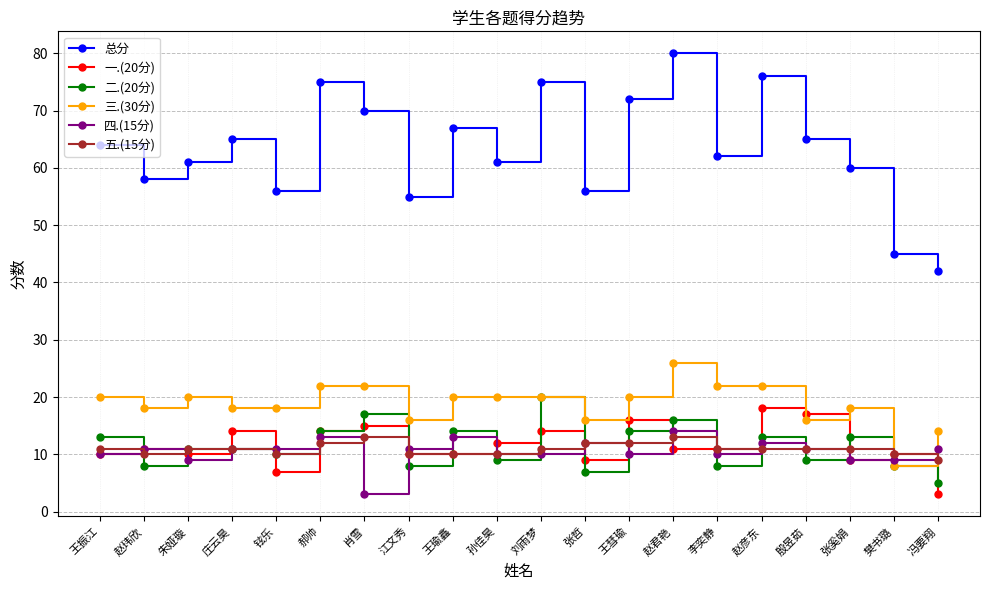

The 总分 series shows 64 at 王振江. True or false?

True